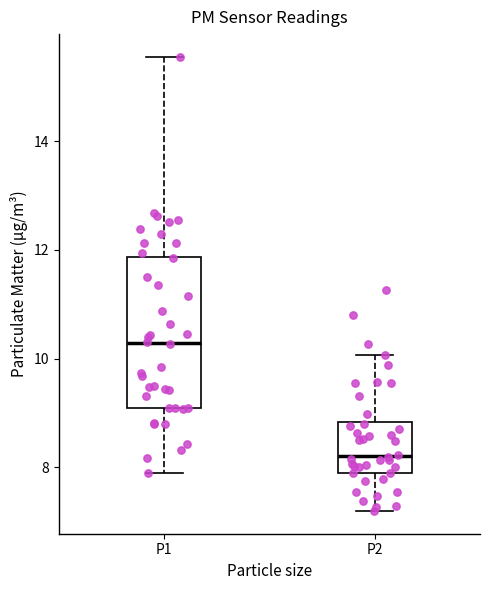

Which box has the lowest median line?

P2